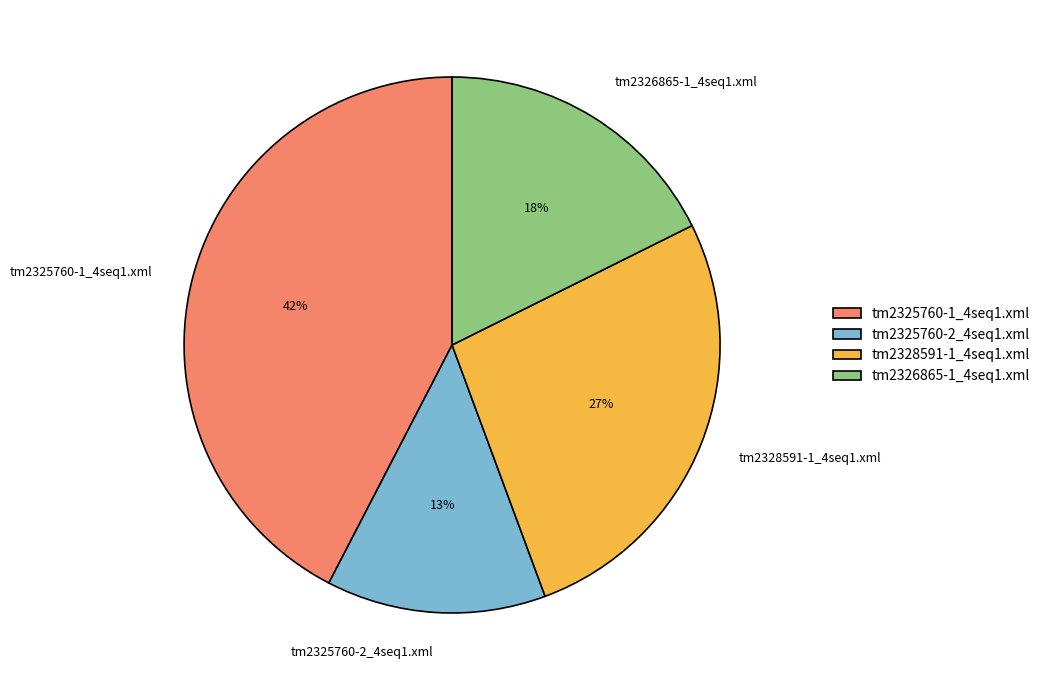

Combined, do tm2326865-1_4seq1.xml and tm2325760-2_4seq1.xml account for over 50%?

No